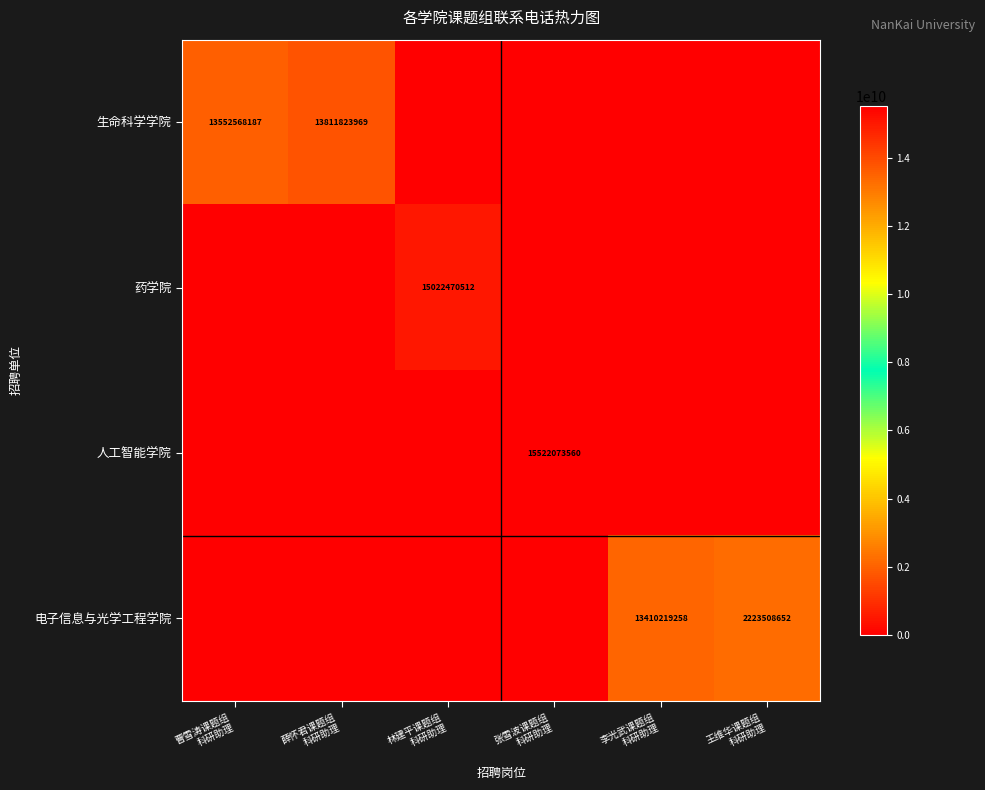

The value of 电子信息与光学工程学院 at 薛怀君课题组 科研助理 is 0. True or false?

True